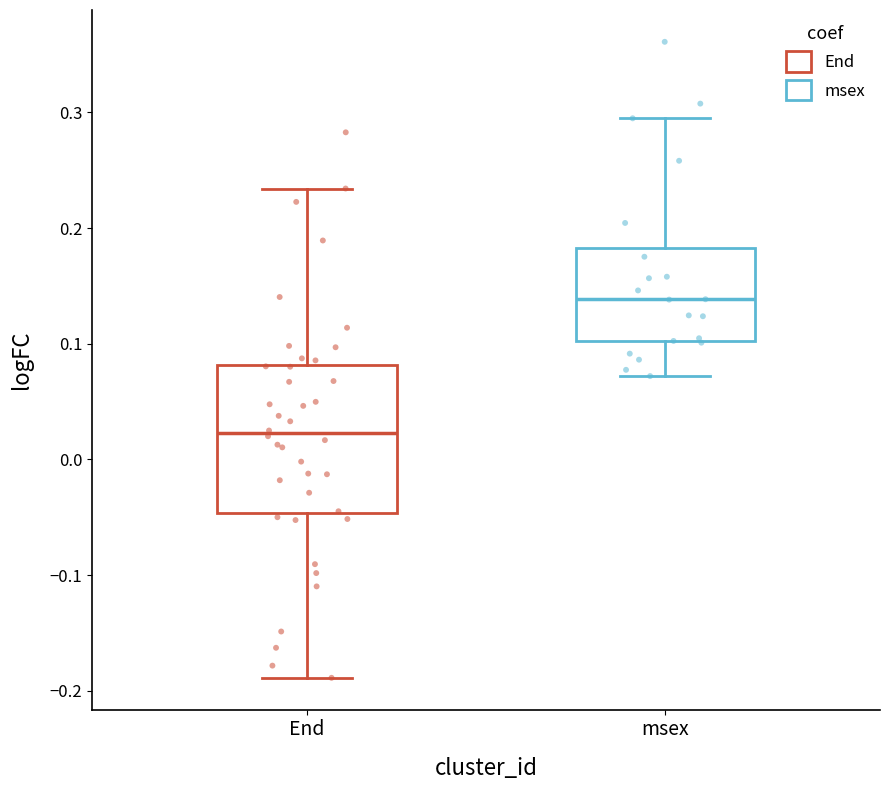

Reading left to right, read every box against the y-axis: the position of its median line, the range the box covers, and the ends of its whiskers. The values are not printed on the chart, so give them approximately, as read against the axis.

End: median 0.02, box -0.05 to 0.08, whiskers -0.19 to 0.23
msex: median 0.14, box 0.10 to 0.18, whiskers 0.07 to 0.29